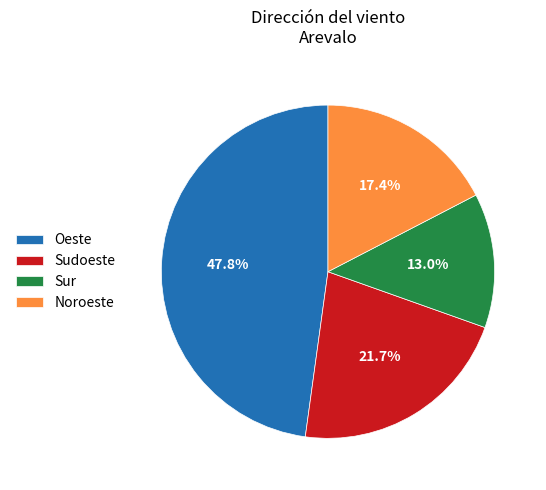

Is it true that Noroeste is 4% of the pie?

False